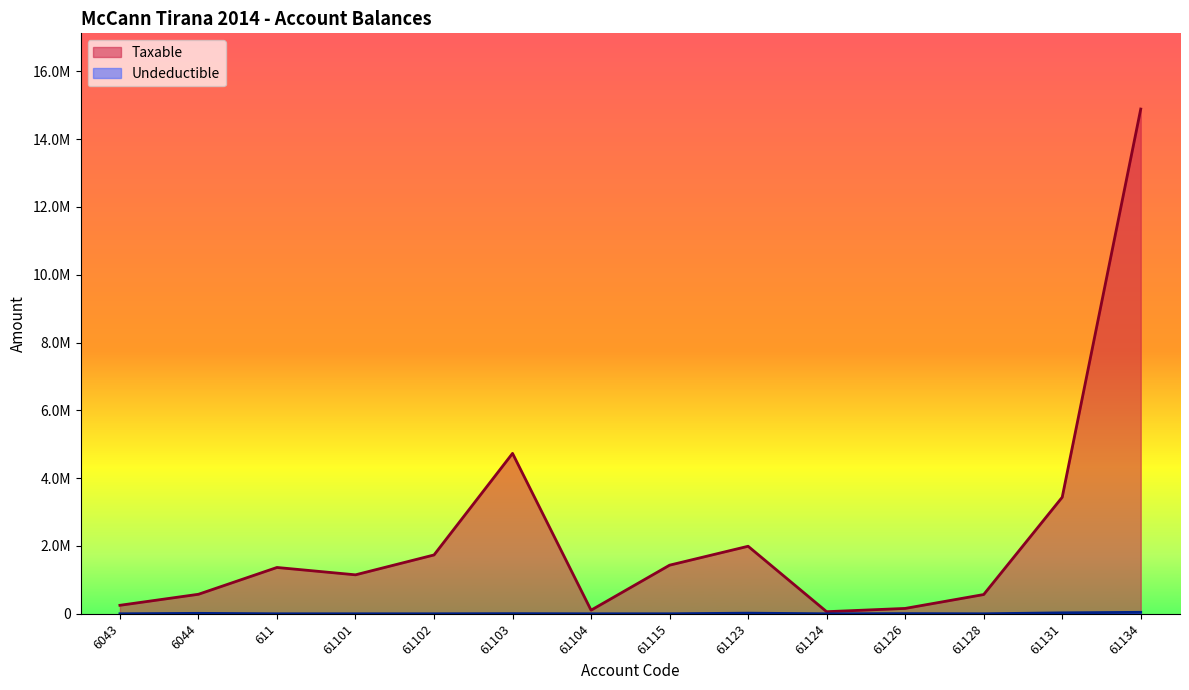

True or false: Undeductible and Taxable intersect in this chart.

False